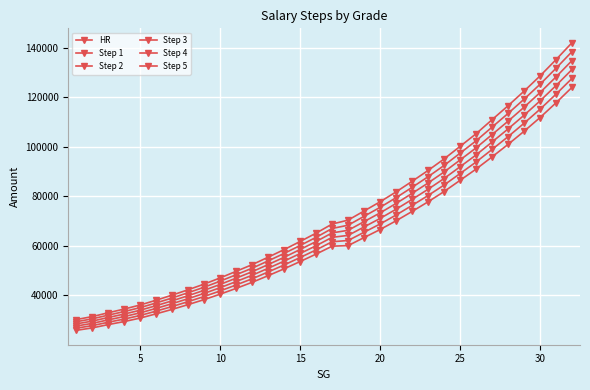

True or false: Step 2 and Step 1 cross at least once.

False